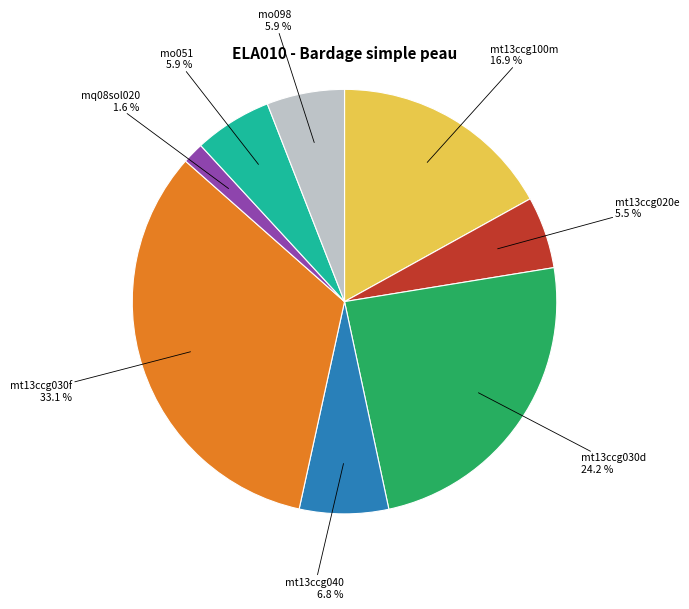

Which has a higher value, mq08sol020 or mt13ccg030f?

mt13ccg030f